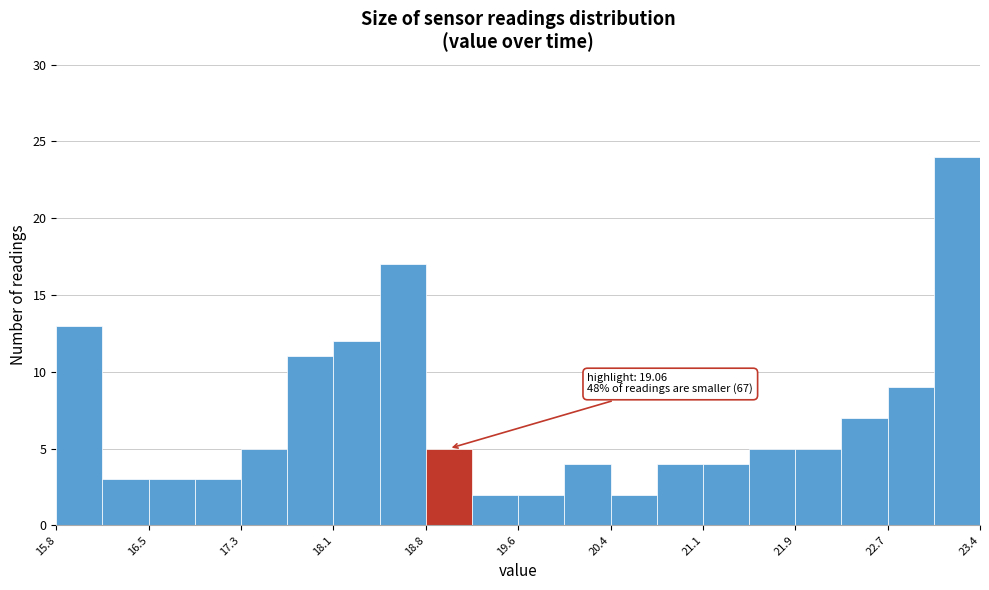

Read against the x-axis, roughly where is the centre of the tallest bar?

23.3